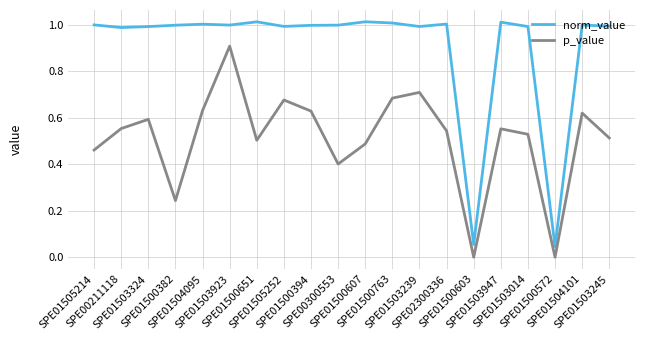

How many series are shown in this chart?

2